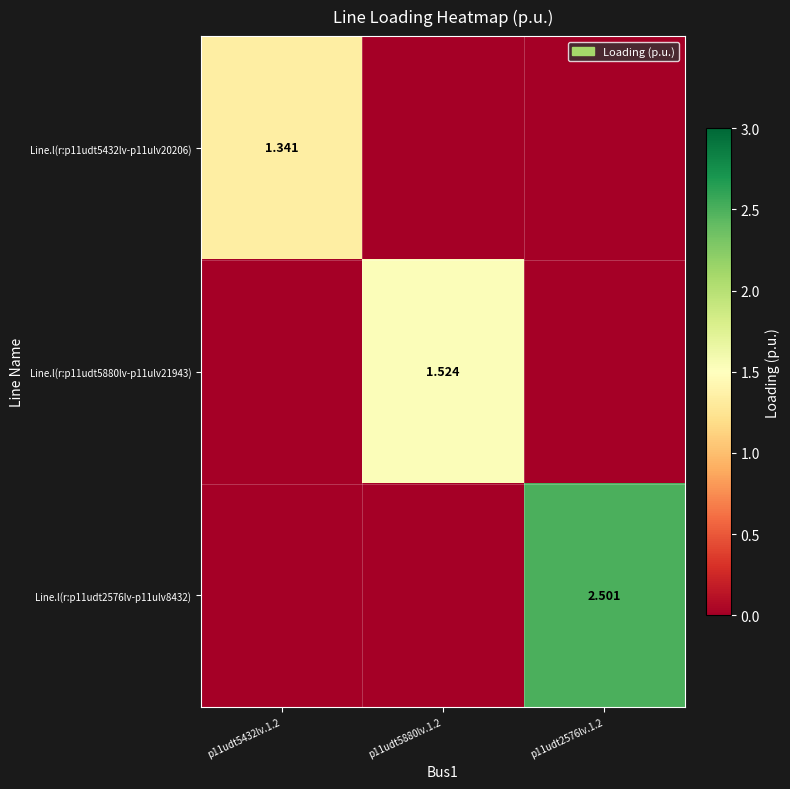

What is the maximum value shown in the chart?

2.5